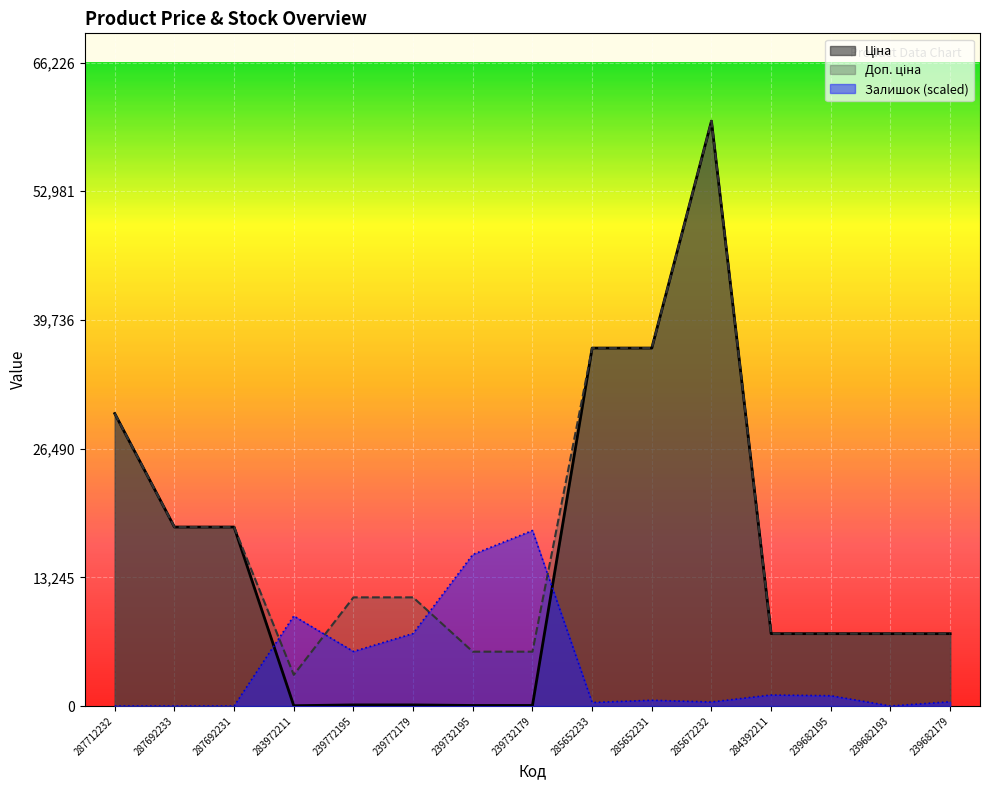

What position from the left is 285652231?

10